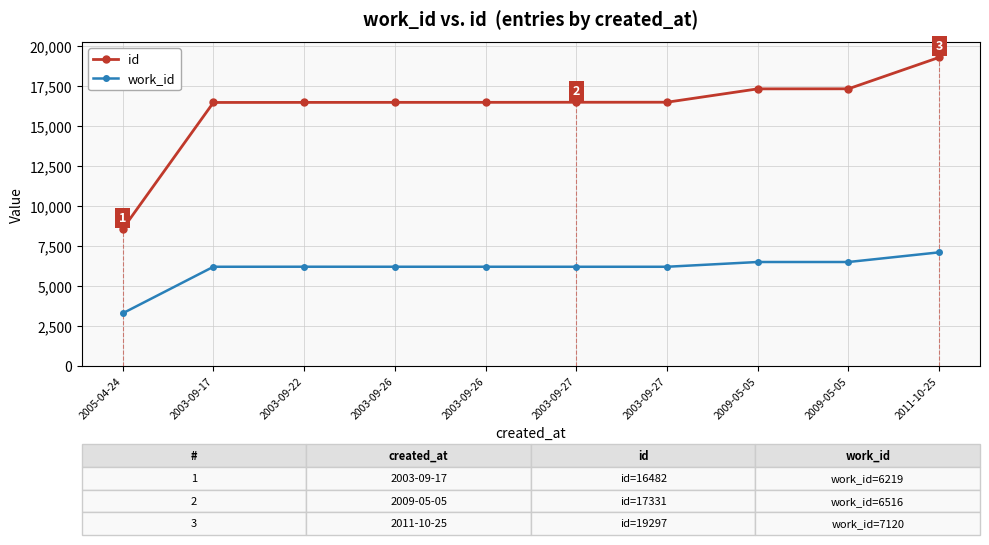

Rank the series by their maximum value, from highest to lowest.

id, work_id